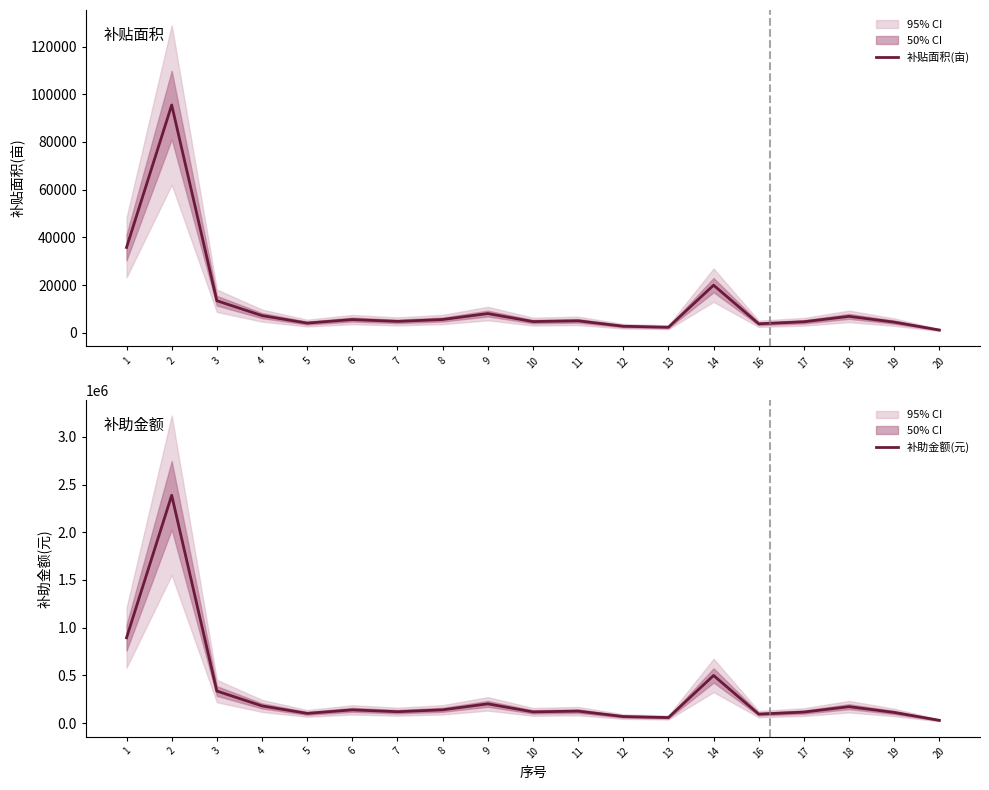

At which category does the chart reach its peak across all series?

2